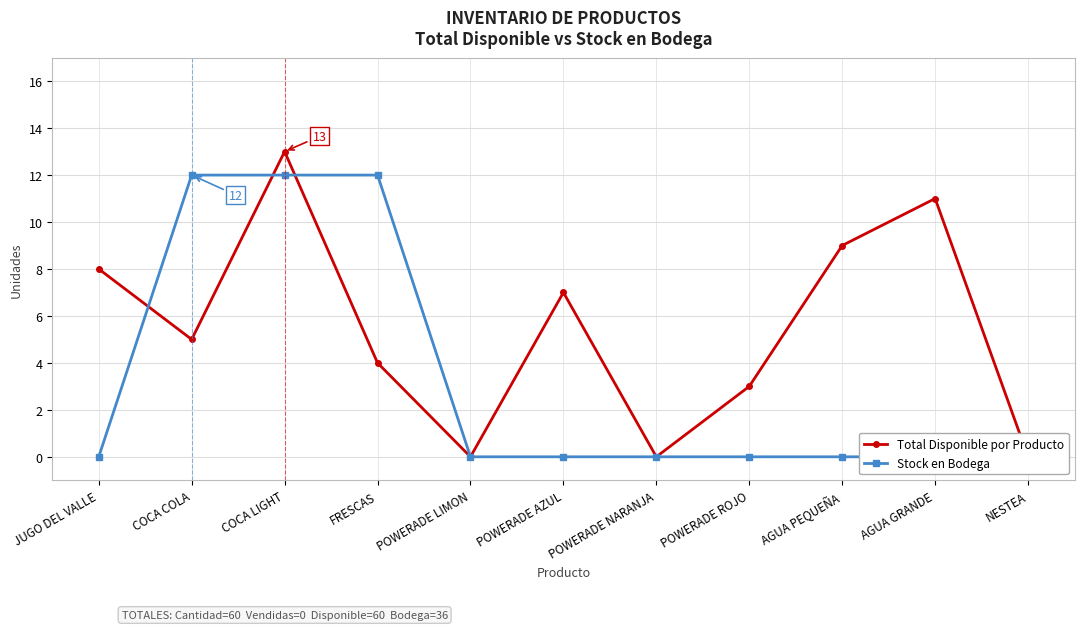

Which series has the widest spread of values?

Total Disponible por Producto